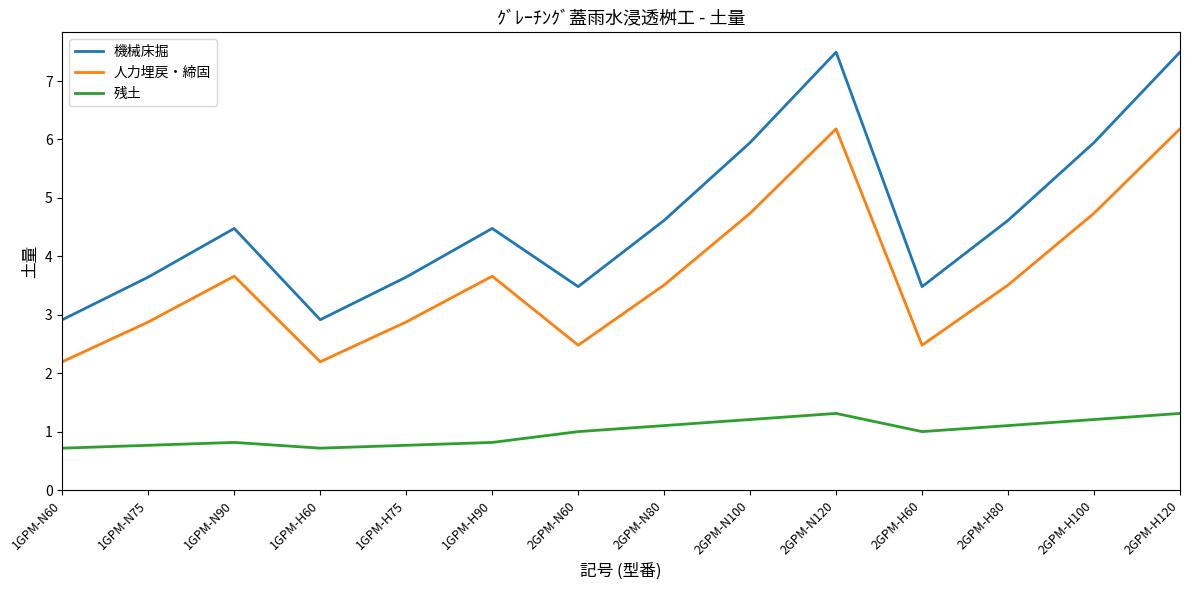

True or false: 人力埋戻・締固 and 残土 cross at least once.

False